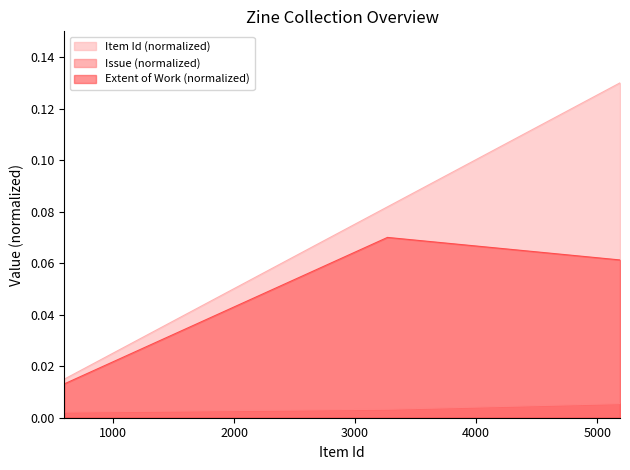

The Issue series shows 0.0 at 2004-07 (Living Proof). True or false?

True